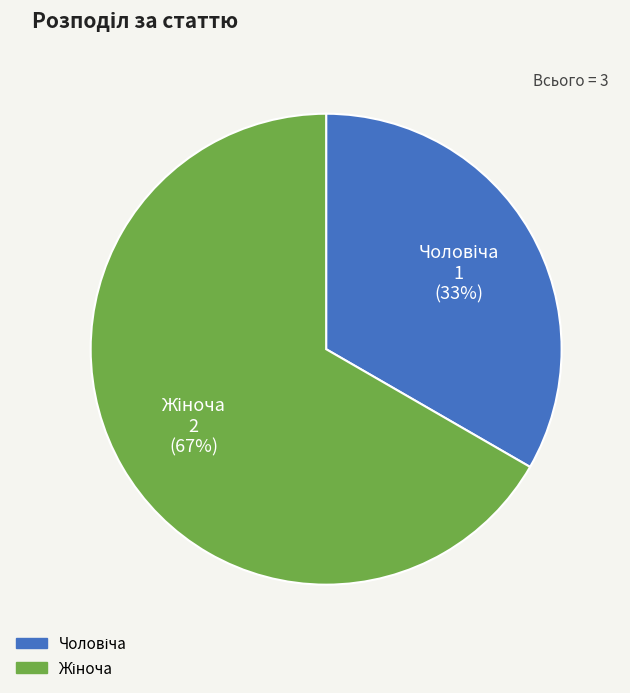

How many slices are in this pie chart?

2